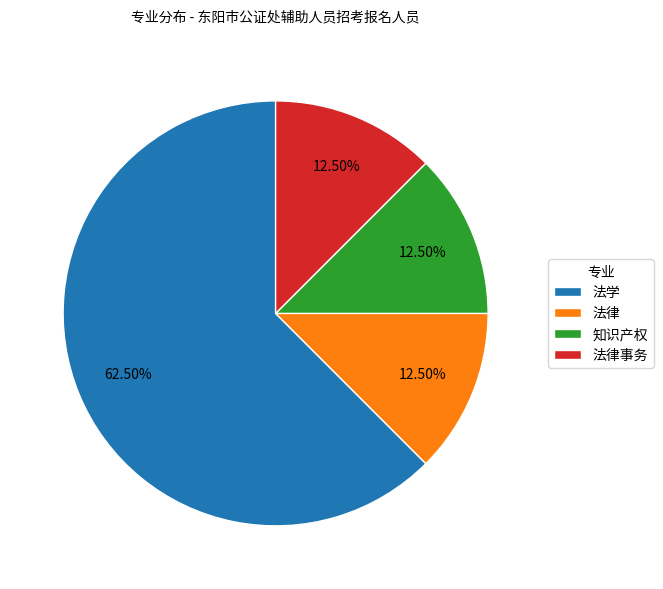

How many slices are in this pie chart?

4